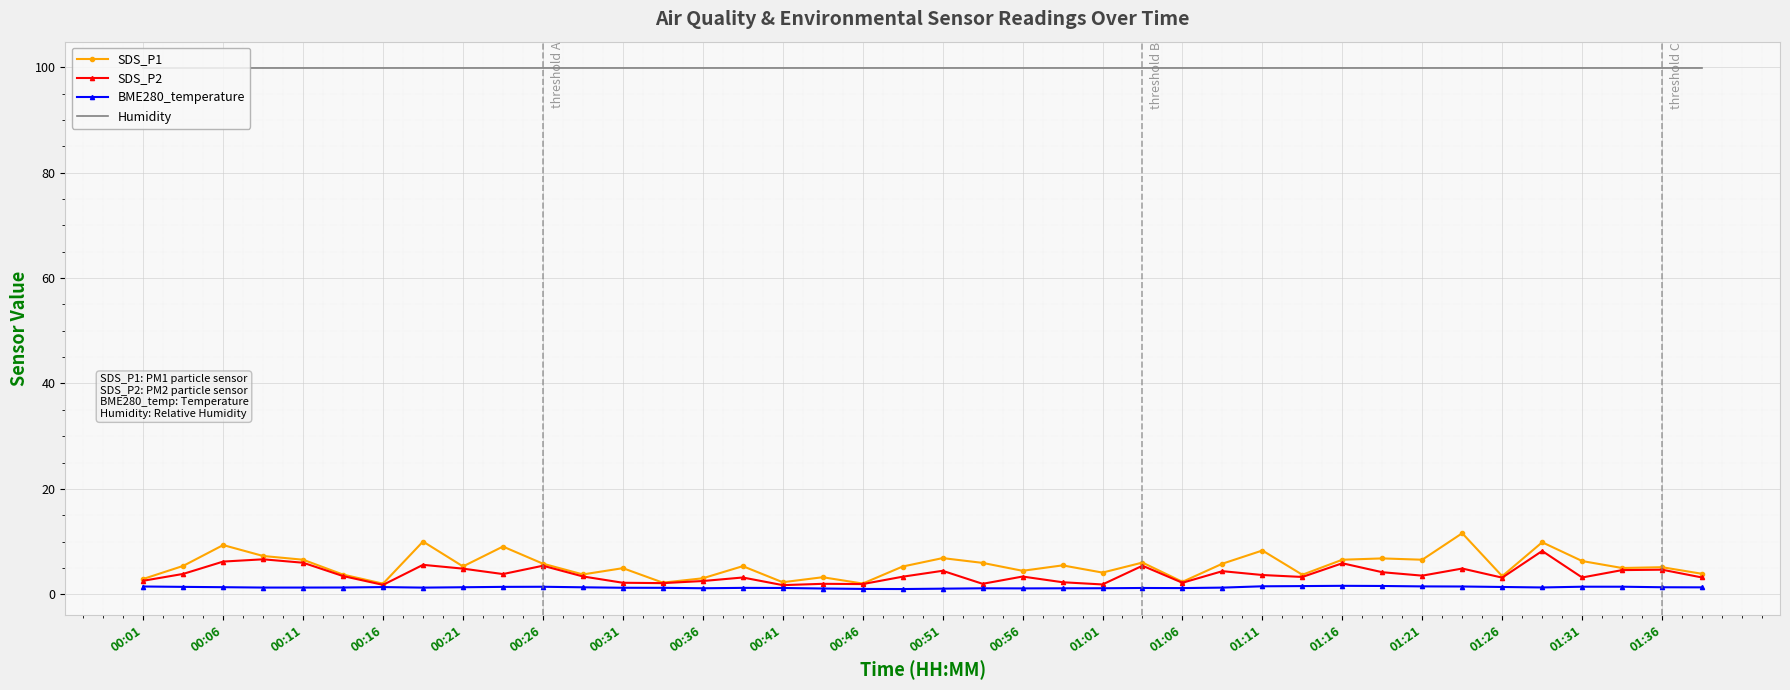

Which series has the widest spread of values?

SDS_P1